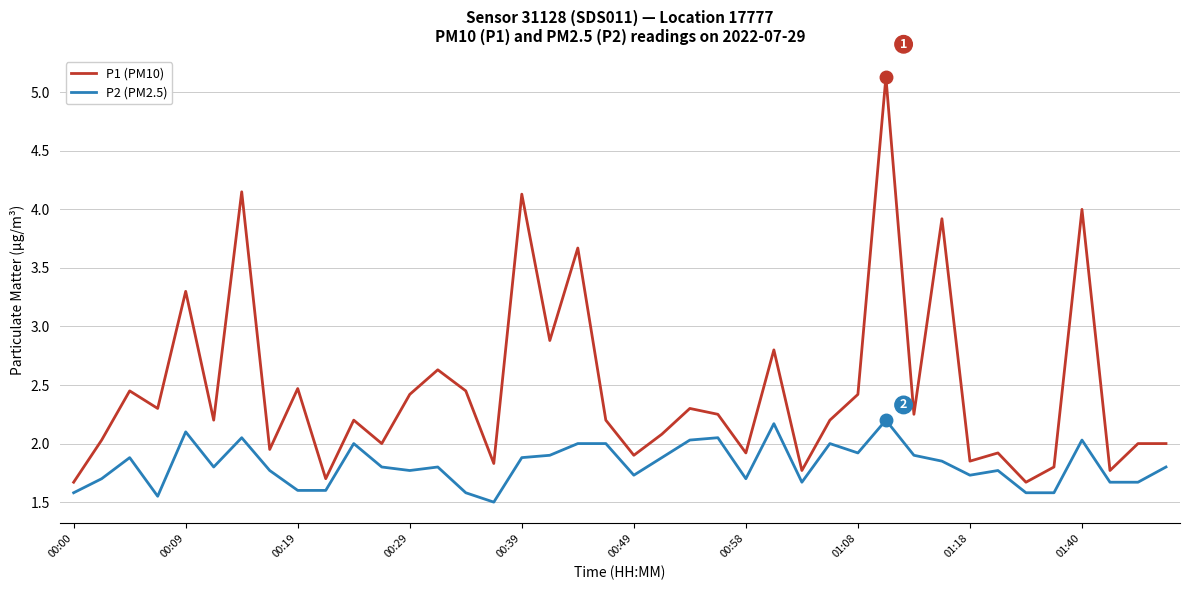

What is the maximum value for P1 (PM10)?

5.1